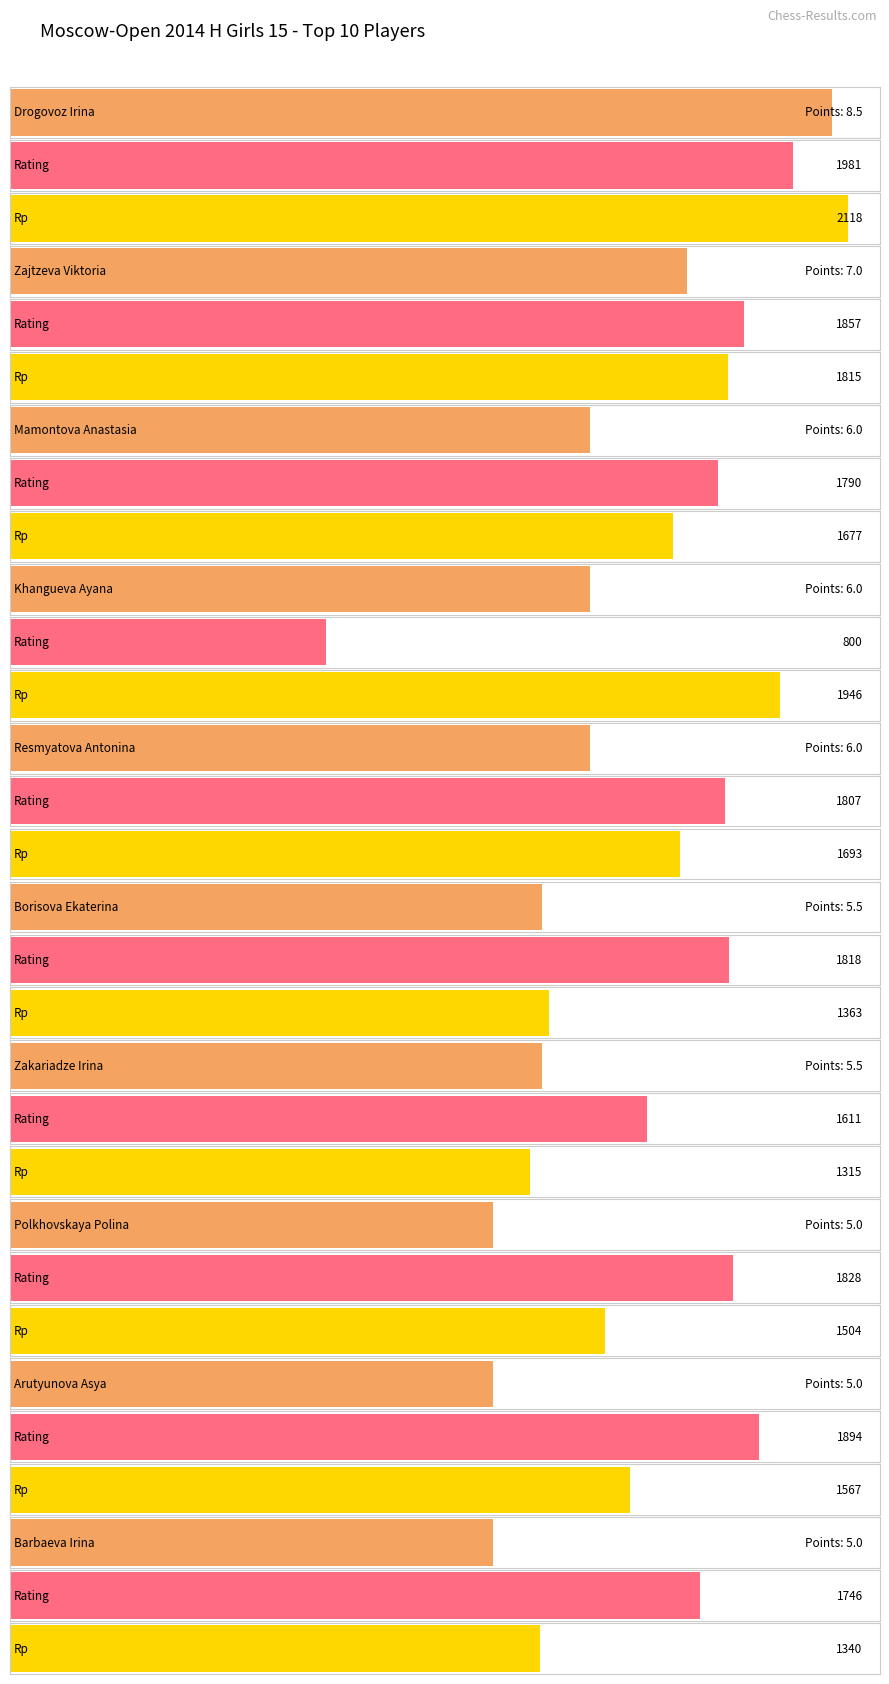

Is the value of Rp at Drogovoz Irina greater than the value of Rating at Zajtzeva Viktoria?

Yes